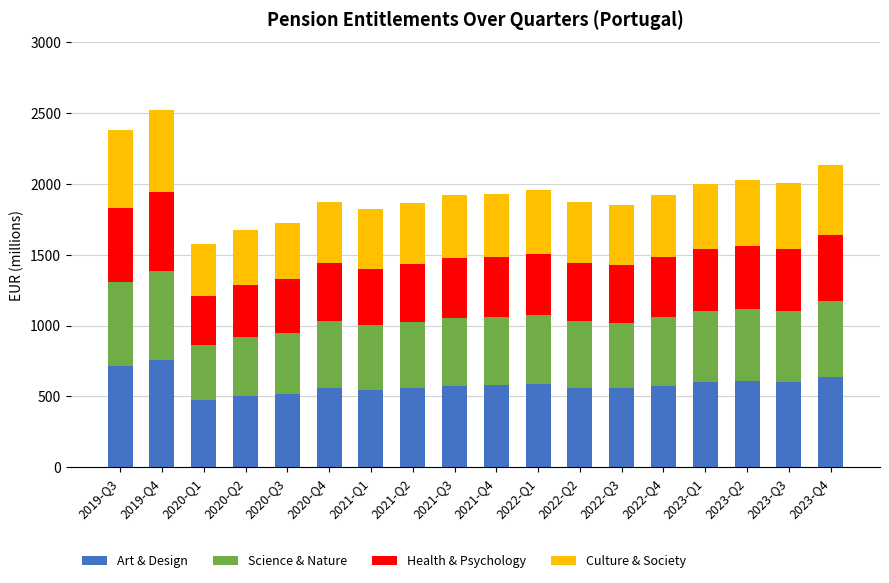

What is the lowest value of the Art & Design series?

472